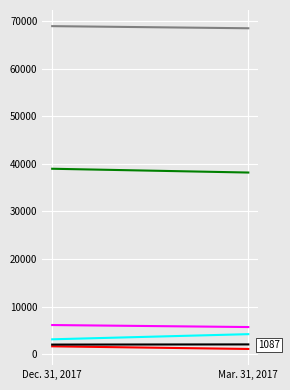

Reading right to left, extract all data points from this chart.

Cash and cash equivalents: 4198	3116
Restricted cash and cash equivalents: 1087	1643
Investments in marketable securities: 5692	6114
Finance receivables, net: 68462	68908
Investments in operating leases, net: 38152	38947
Other assets: 2044	2006